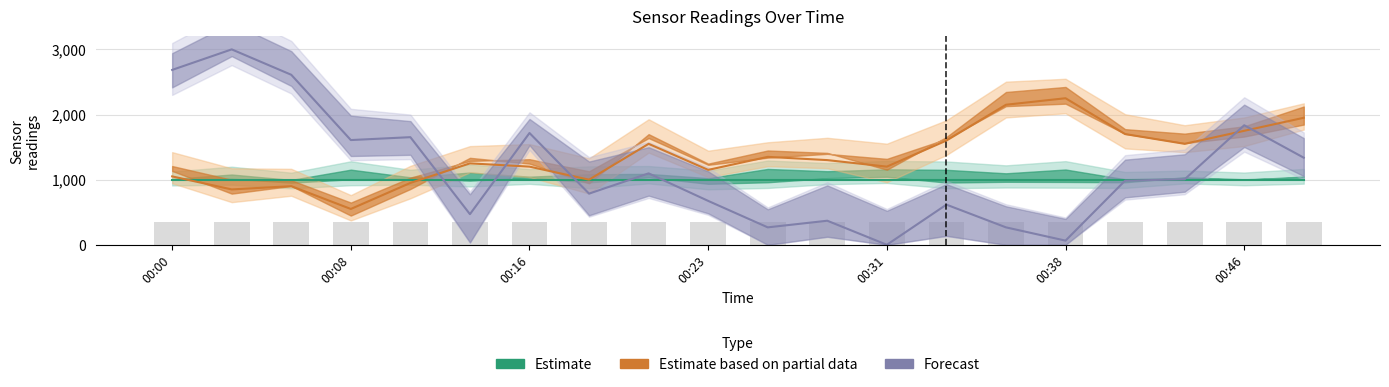

Are the bars grouped side by side (vs. stacked)?

Yes